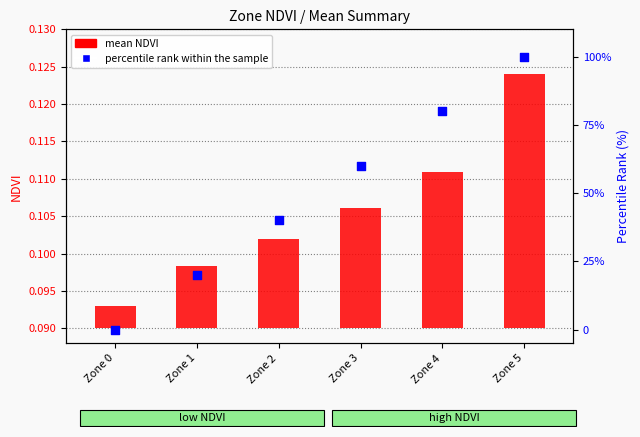

What is the total value across all series at Zone 4?

80.0